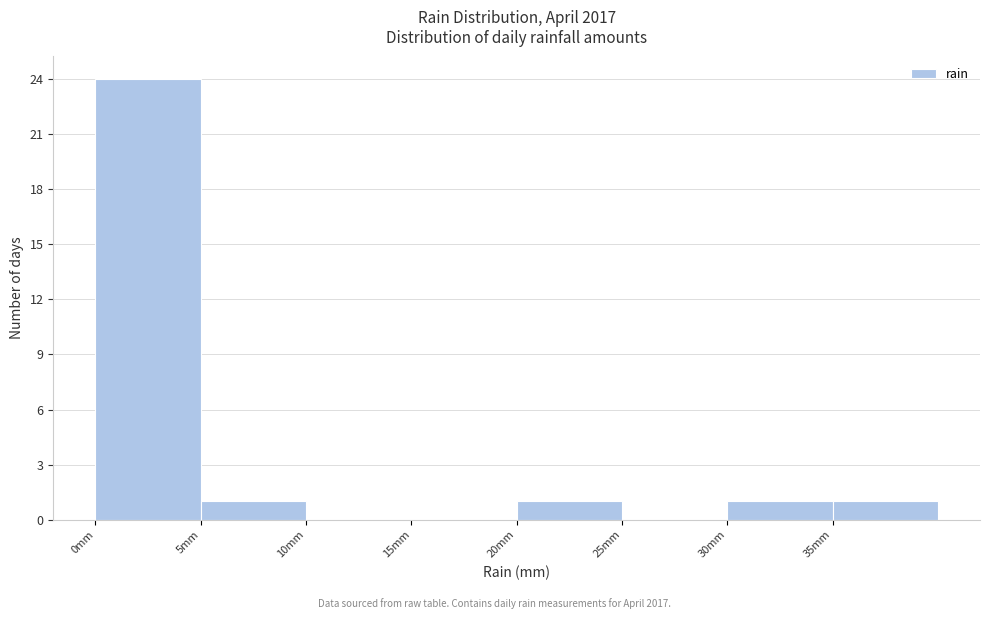

What is the height of the bar covering 20 to 25 on the x-axis? The values are not printed on the chart, so give them approximately, as read against the axis.

1